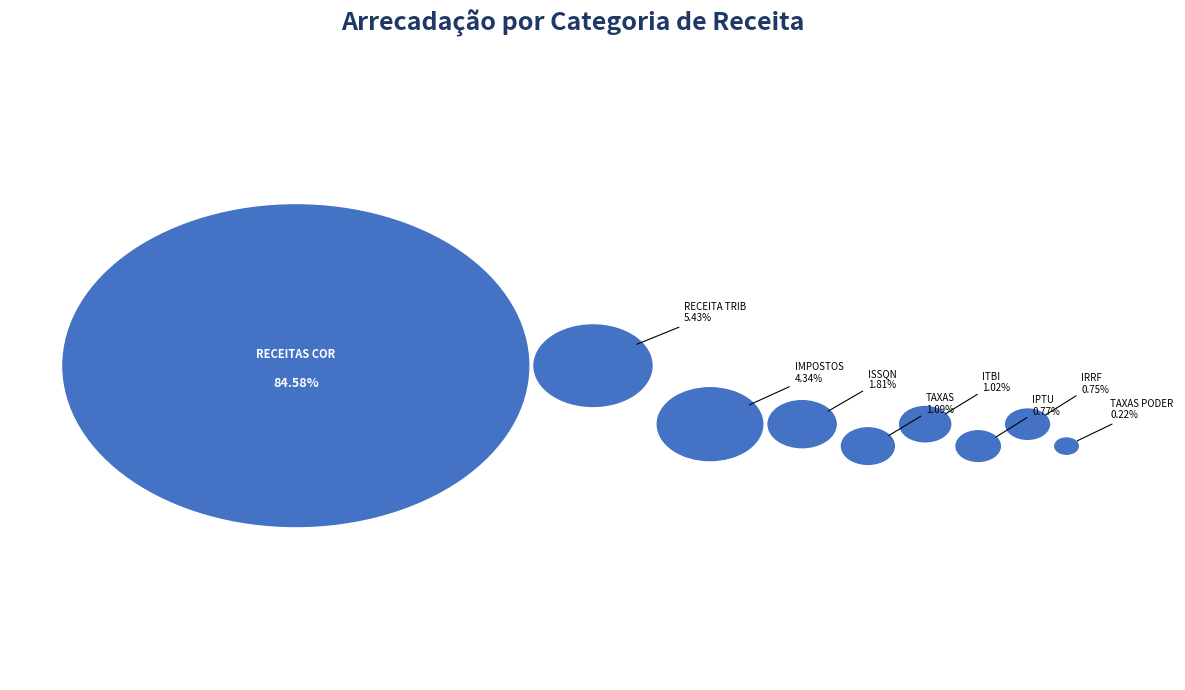

Do CONTRIBUICAO DE MELHORIA and IMPOSTOS together represent more than half of the pie?

No